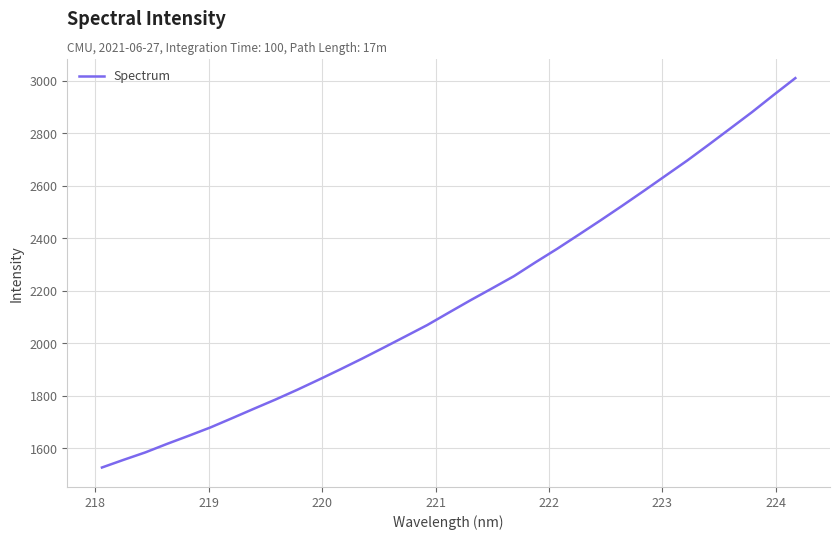

What is the maximum value shown in the chart?

3010.7